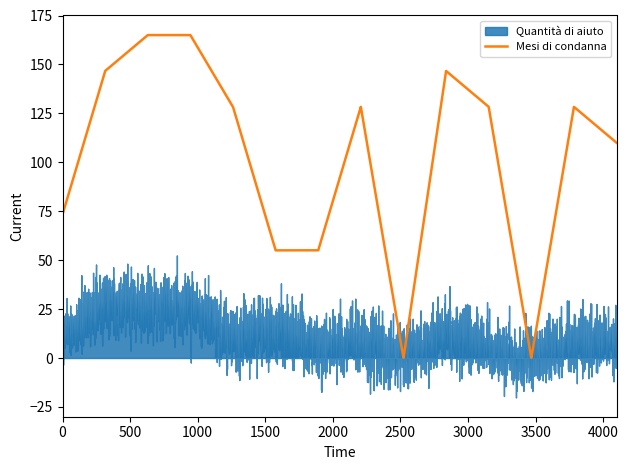

What is the maximum value for Mesi di condanna?

165.0